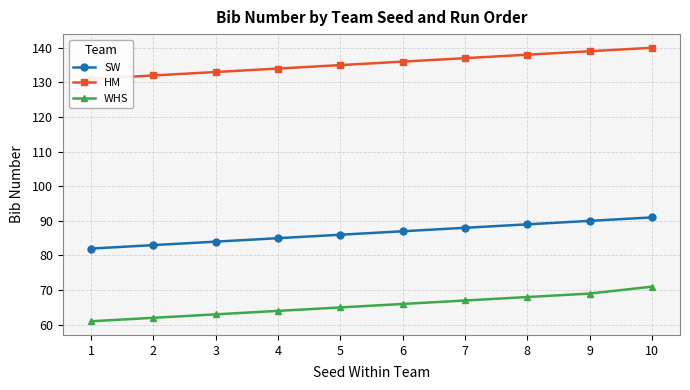

Where does the SW series first go above 87?

7